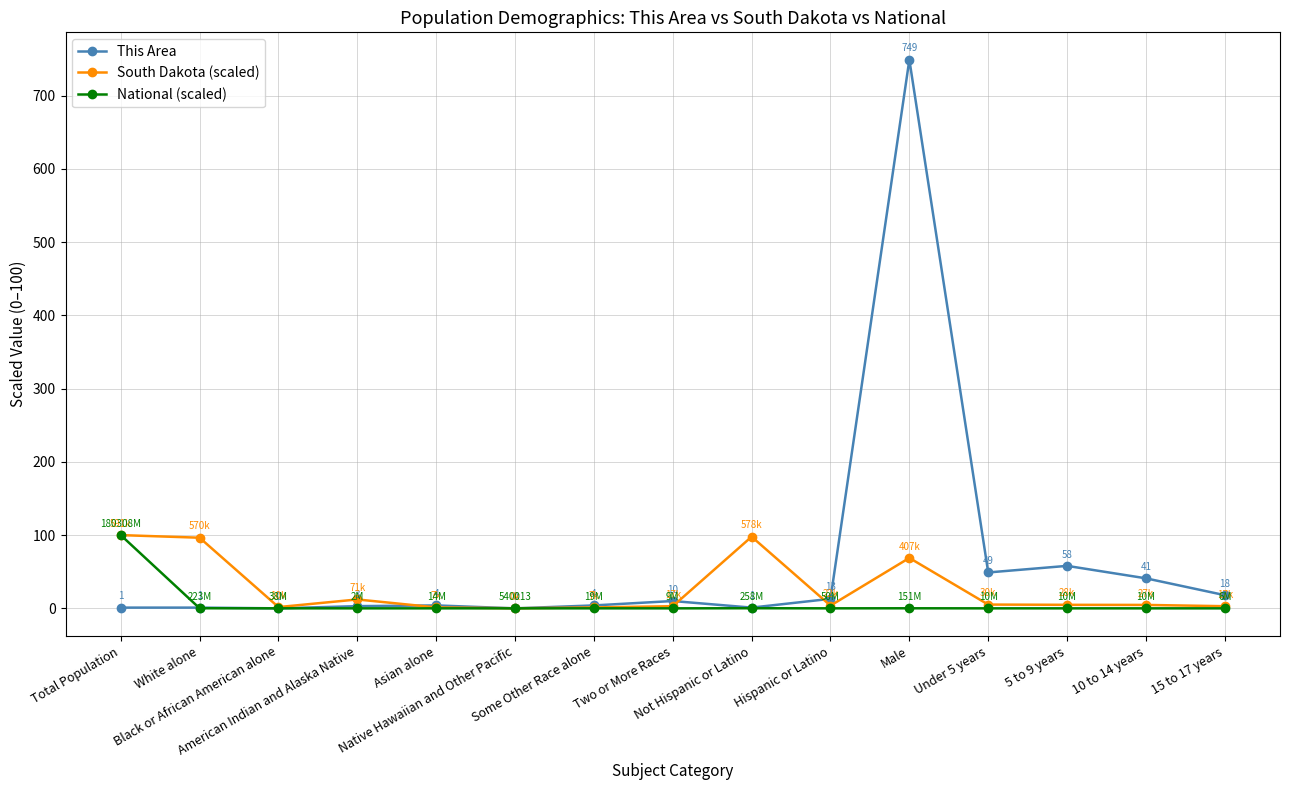

Which series has the largest total across all categories?

This Area